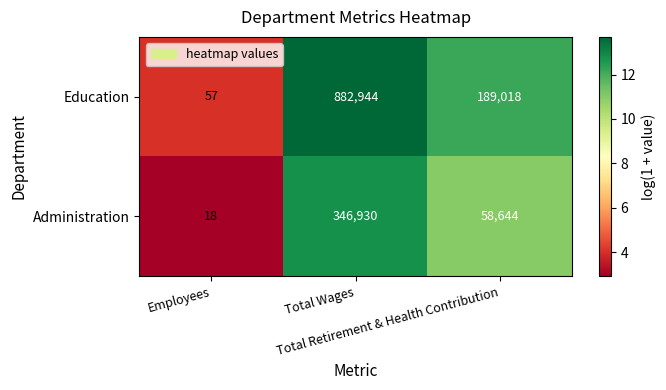

List the series in order of their overall mean, highest first.

Education, Administration